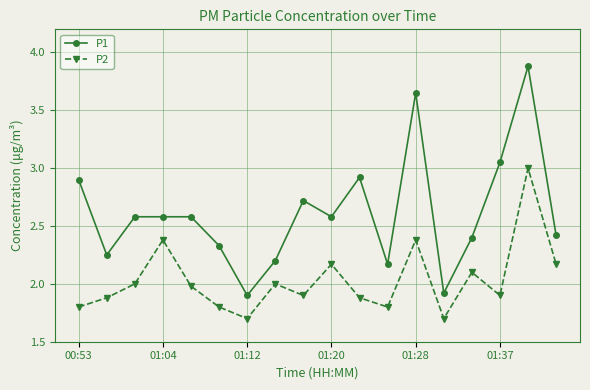

What is the value of the P1 point at the 10th from the left?

2.6